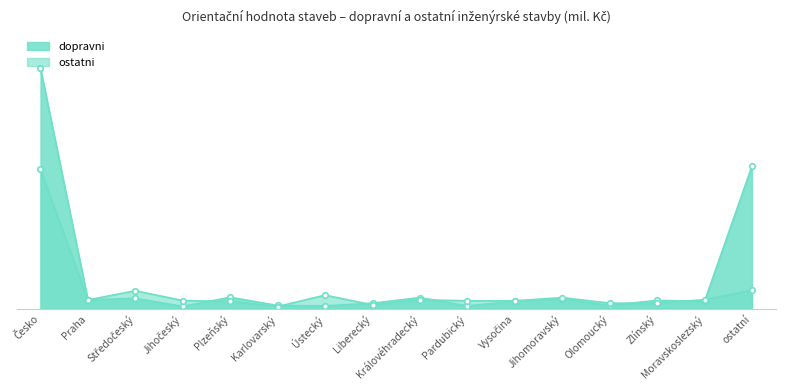

True or false: ostatni has more than 2 interior local peaks.

True